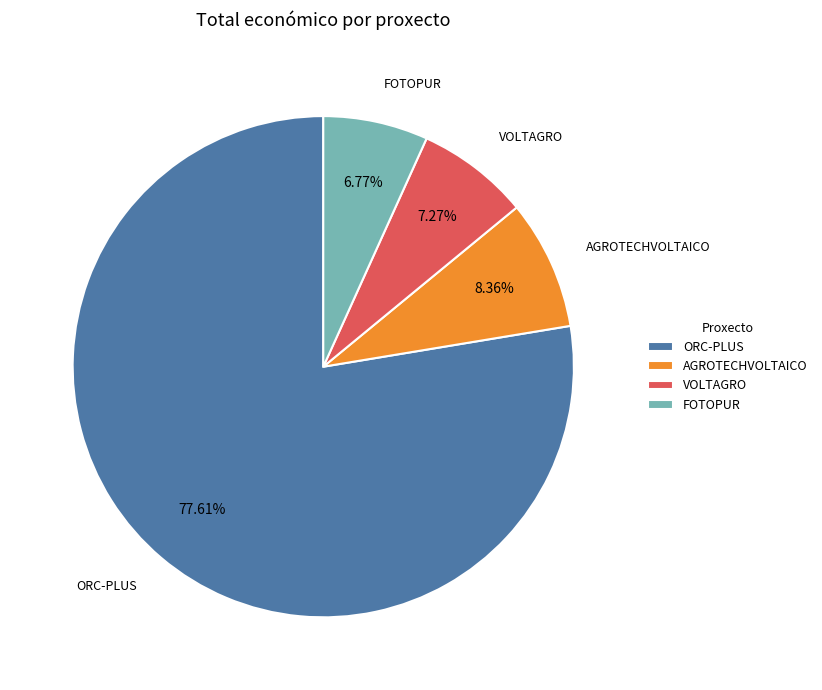

The AGROTECHVOLTAICO slice represents 8% of the pie. True or false?

True